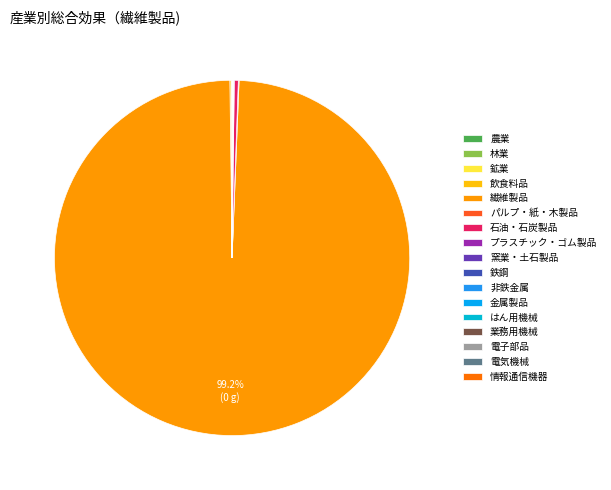

What percentage is NOT represented by 業務用機械?

100.0%